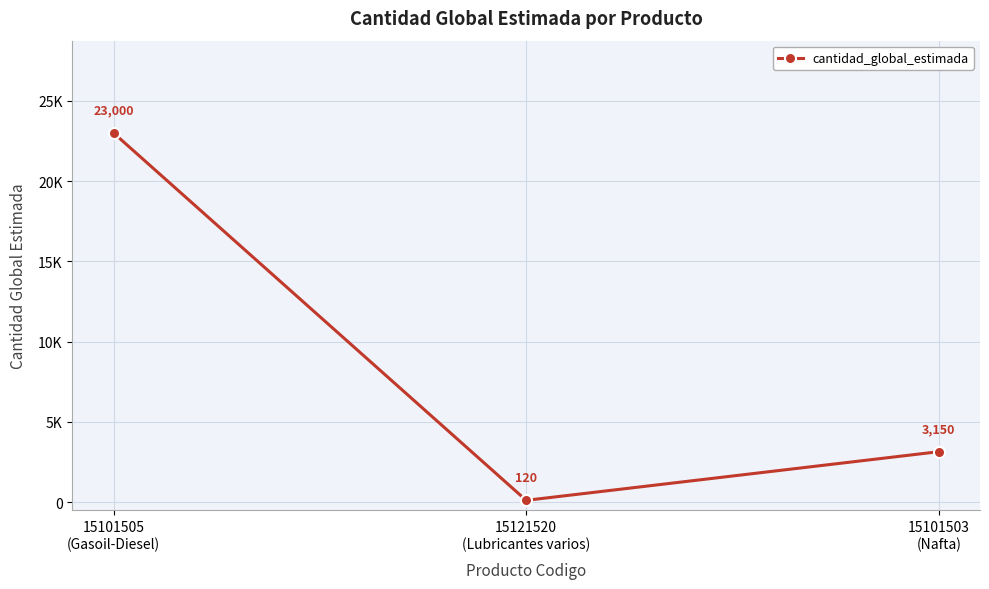

Between 15121520
(Lubricantes varios) and 15101503
(Nafta), which is larger?

15101503
(Nafta)